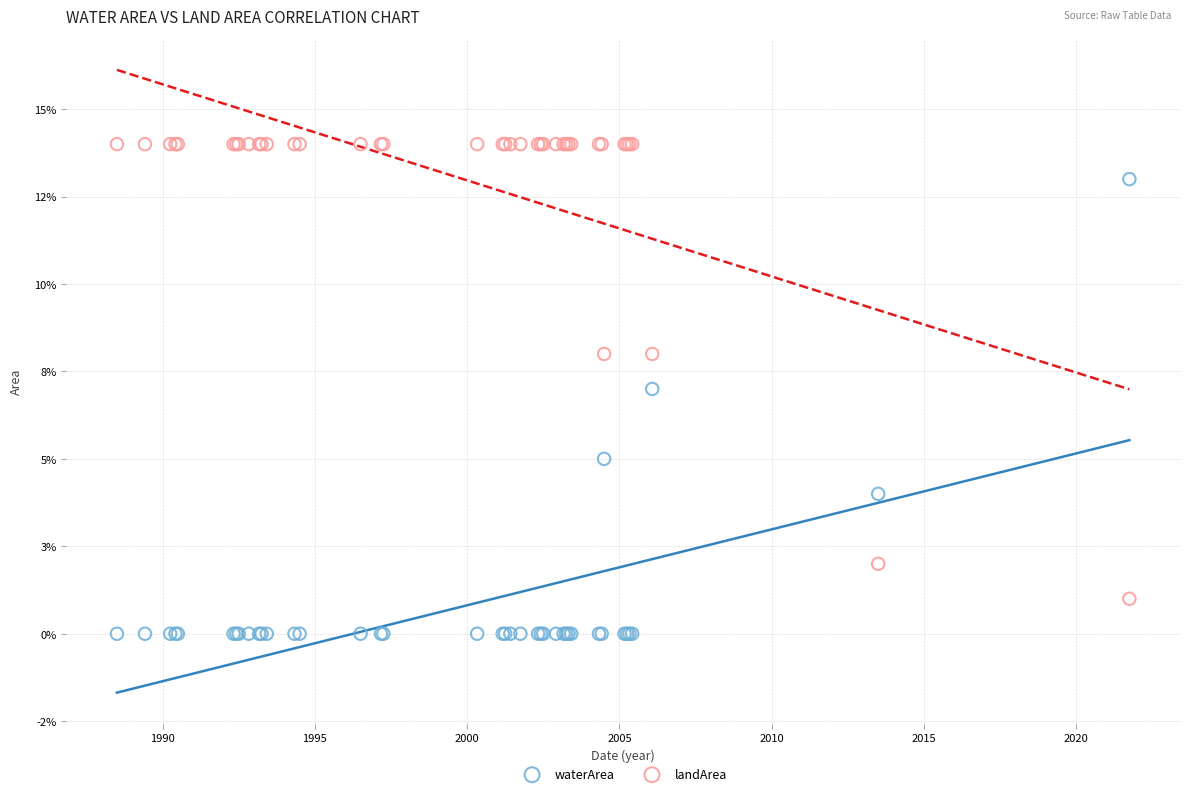

Which series reaches the maximum Y coordinate?

landArea